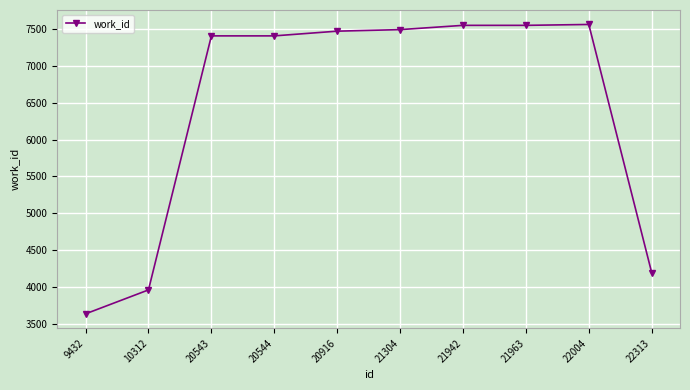

The value at 21963 is 9873. True or false?

False